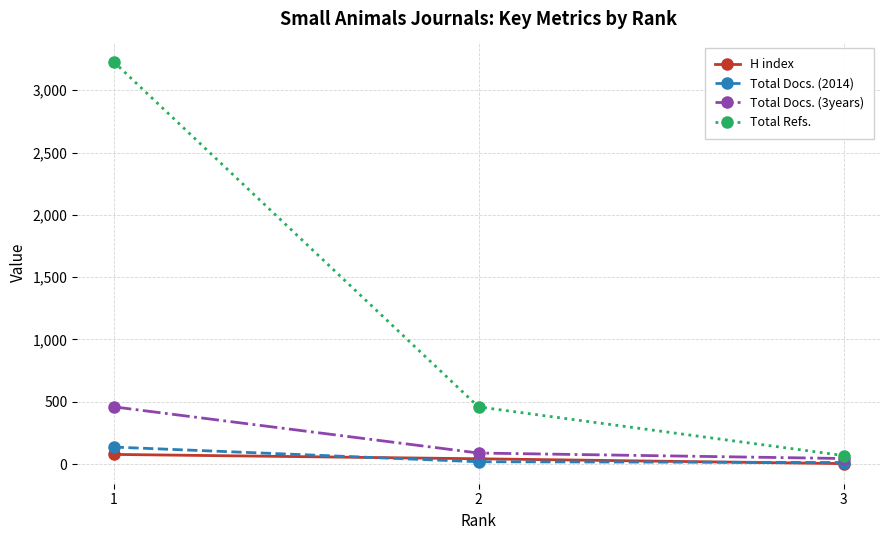

How many data points in Total Refs. are less than 458?

1